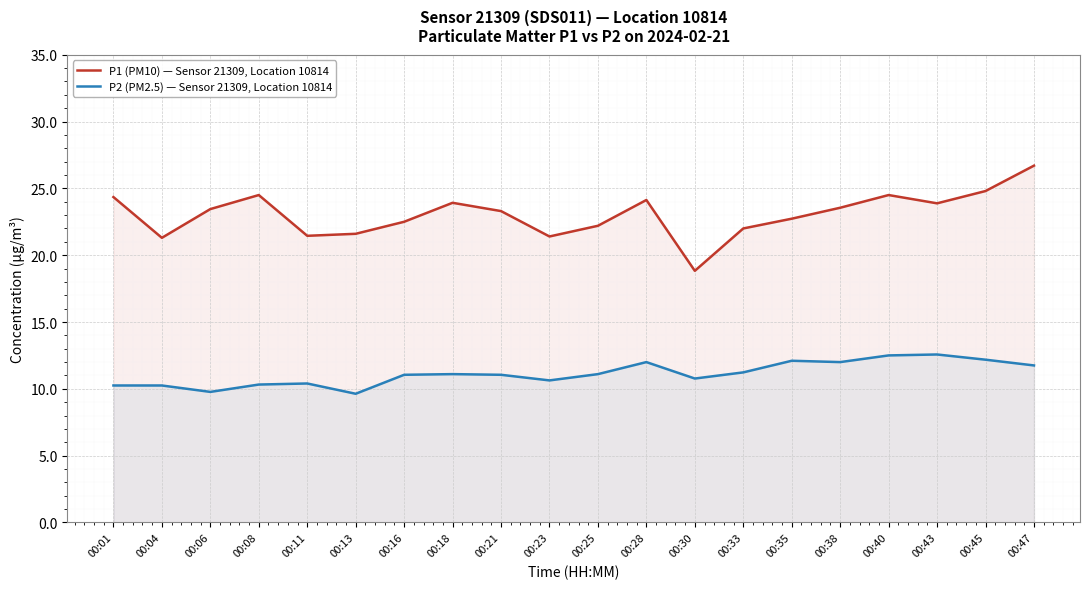

What is the difference between the P1 (PM10) — Sensor 21309, Location 10814 values at 00:40 and 00:38?

0.9